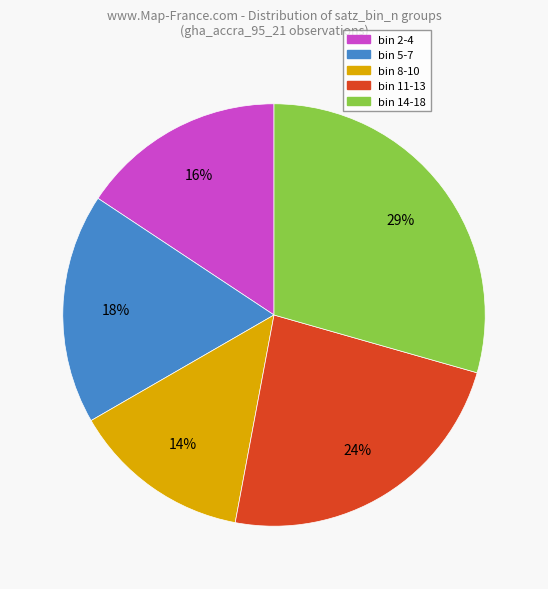

Does any single category account for the majority?

No